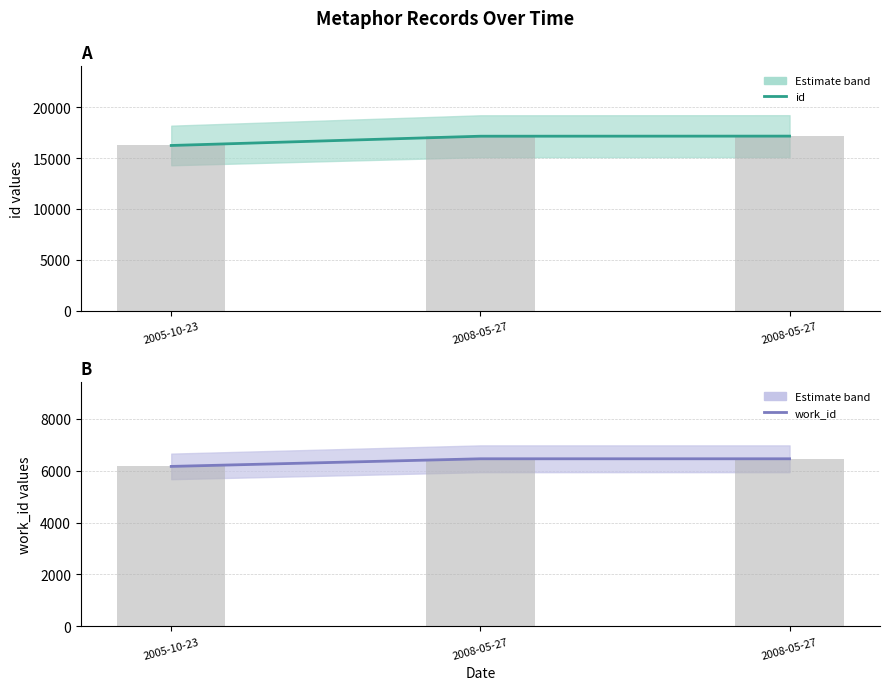

What is the total value across all series at 2008-05-27?

47224